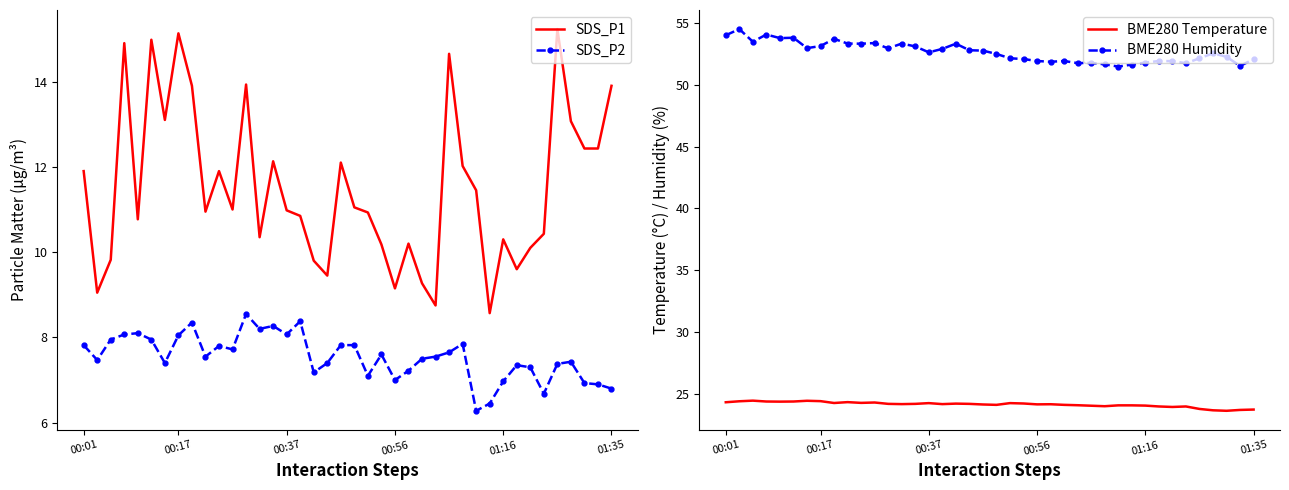

At which label does BME280 Humidity first exceed 52?

00:01